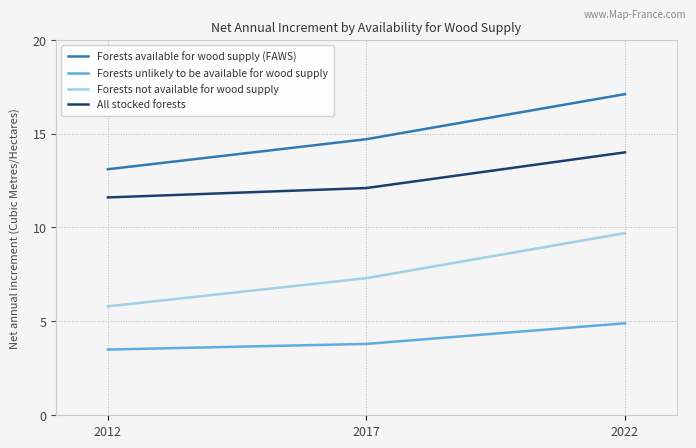

What is the difference between the highest and lowest values at 2017?

10.9